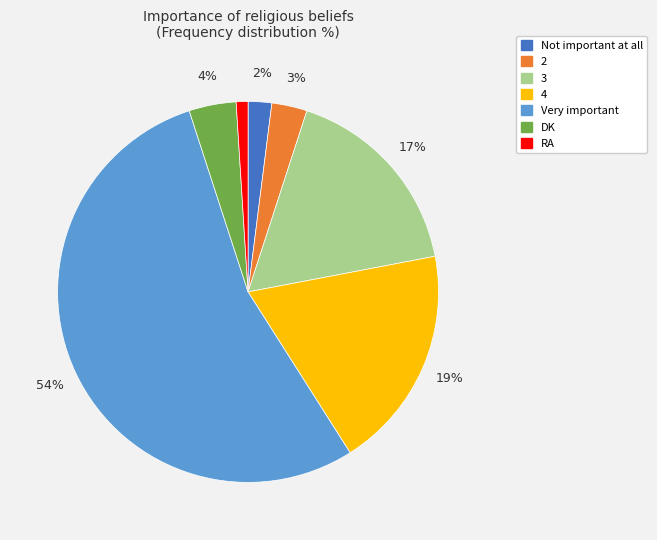

How many slices are in this pie chart?

7